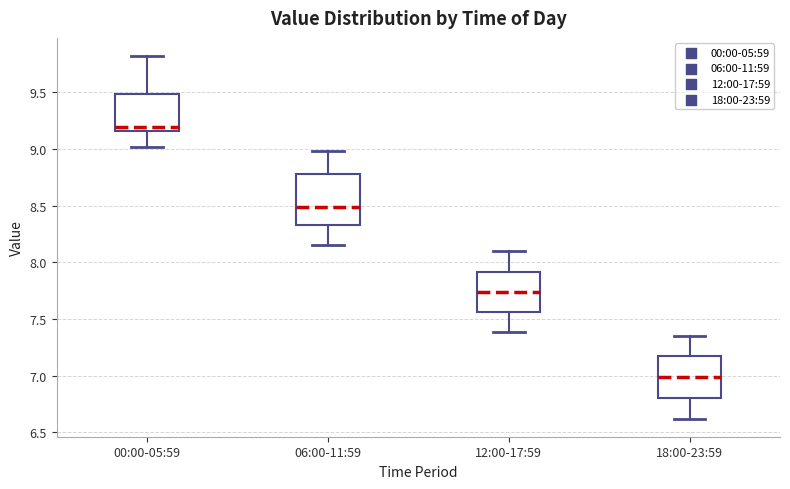

Reading left to right, read every box against the y-axis: the position of its median line, the range the box covers, and the ends of its whiskers. The values are not printed on the chart, so give them approximately, as read against the axis.

00:00-05:59: median 9.20, box 9.15 to 9.50, whiskers 9.00 to 9.80
06:00-11:59: median 8.50, box 8.35 to 8.80, whiskers 8.15 to 9.00
12:00-17:59: median 7.75, box 7.55 to 7.90, whiskers 7.40 to 8.10
18:00-23:59: median 7.00, box 6.80 to 7.15, whiskers 6.60 to 7.35